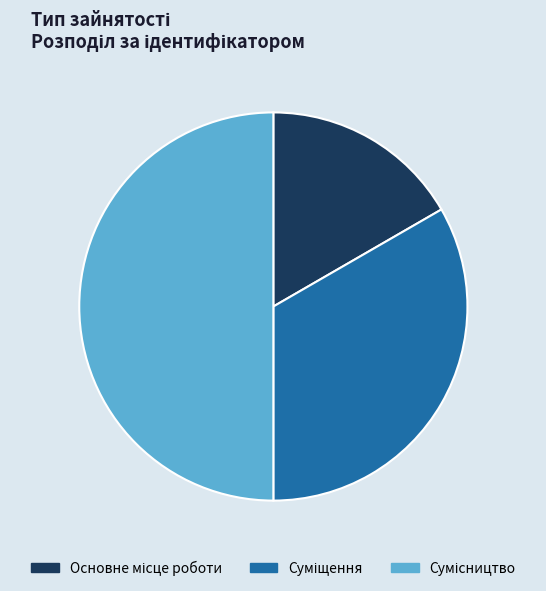

What is the ratio of the value at Суміщення to the value at Основне місце роботи?

2.0